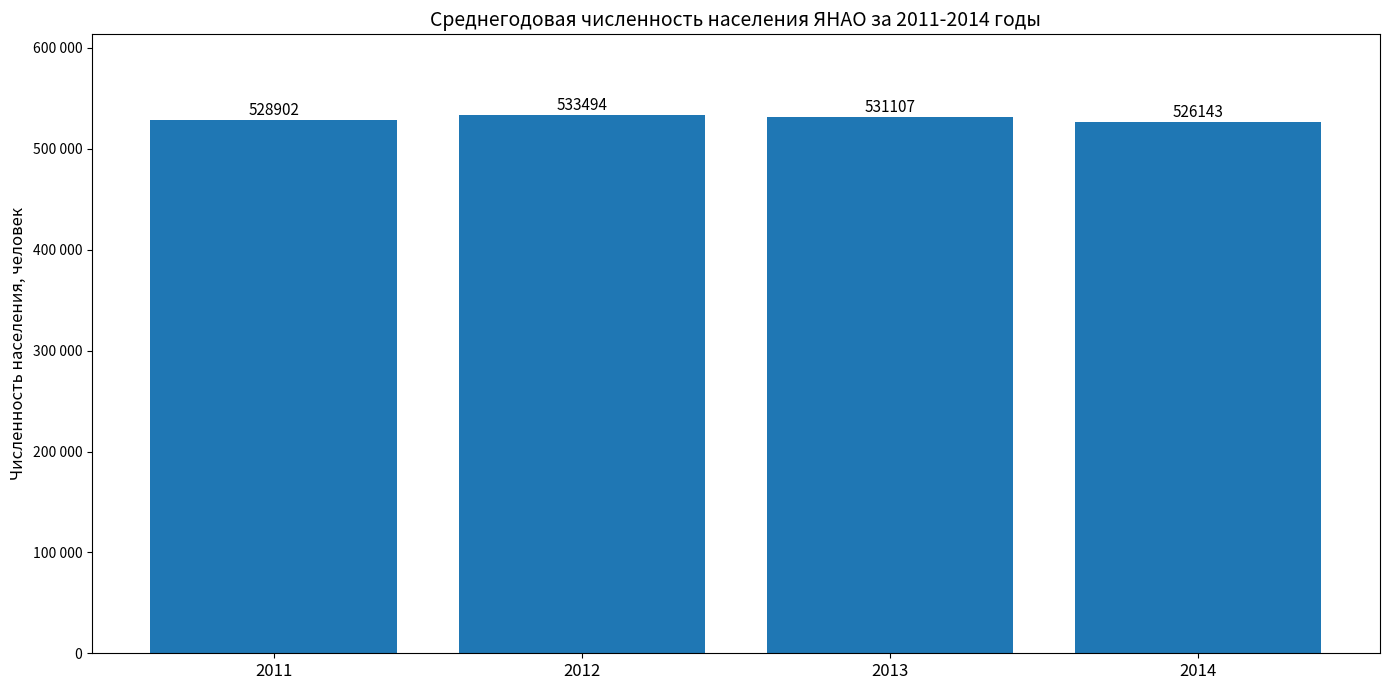

At which label does the data first exceed 531107?

2012